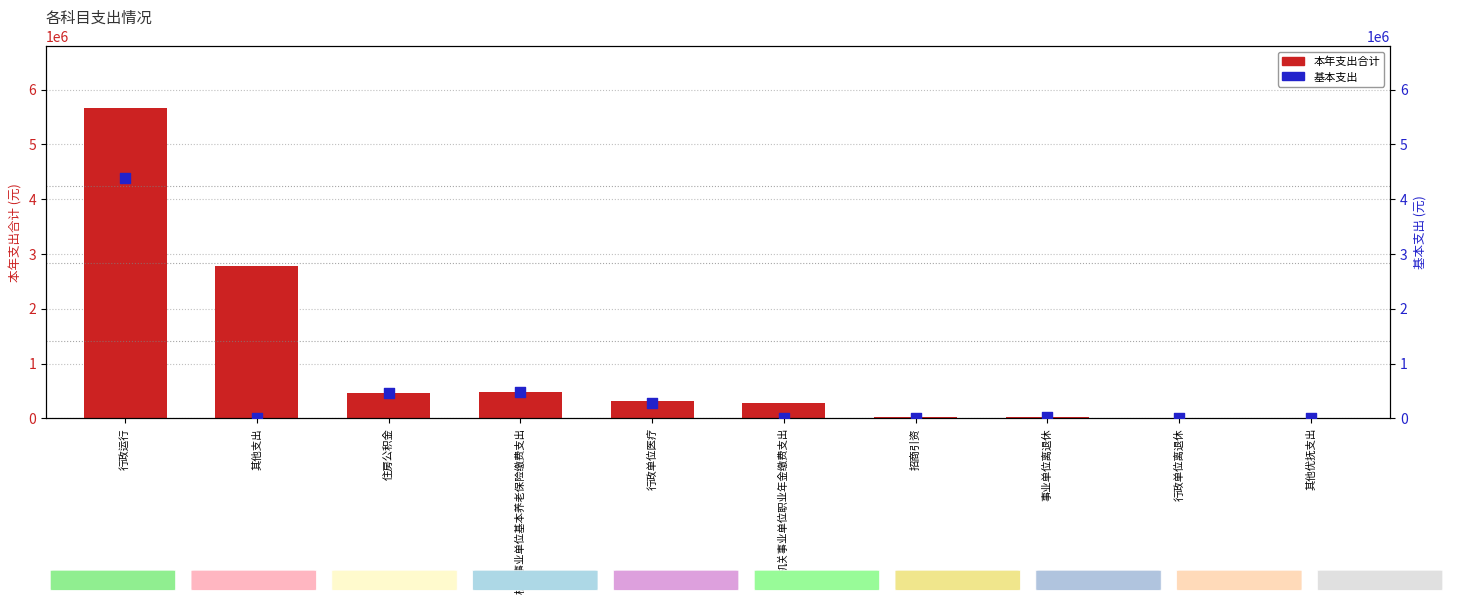

Which series has the largest Y range (max minus min)?

本年支出合计